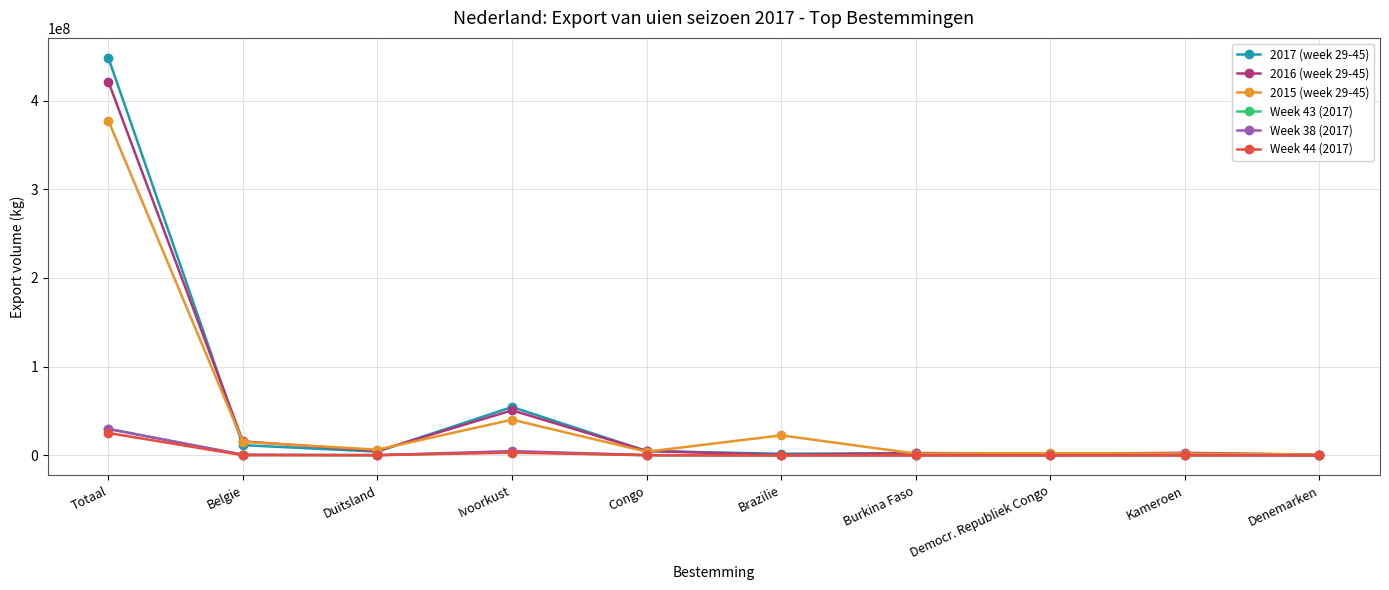

Which series has the widest spread of values?

2017 (week 29-45)